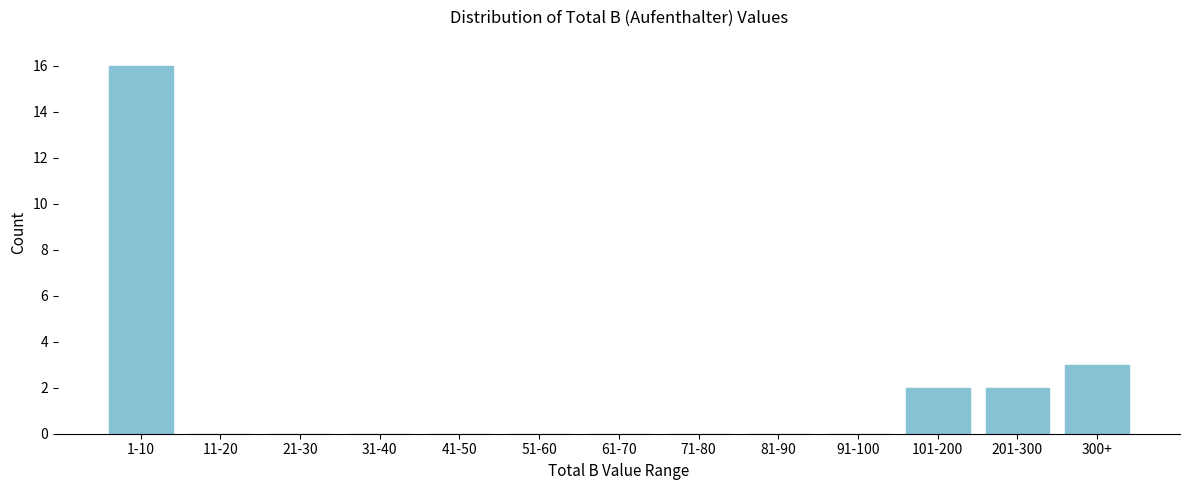

Reading left to right, extract all data points from this chart.

1-10=16	11-20=0	21-30=0	31-40=0	41-50=0	51-60=0	61-70=0	71-80=0	81-90=0	91-100=0	101-200=2	201-300=2	300+=3